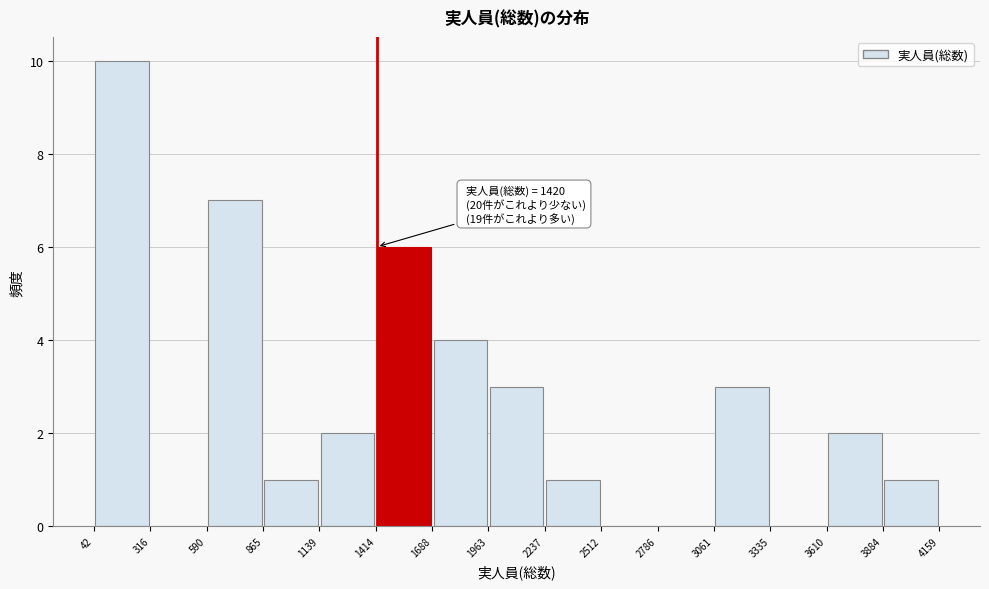

Over which range of the x-axis is the bar tallest?

42 to 316